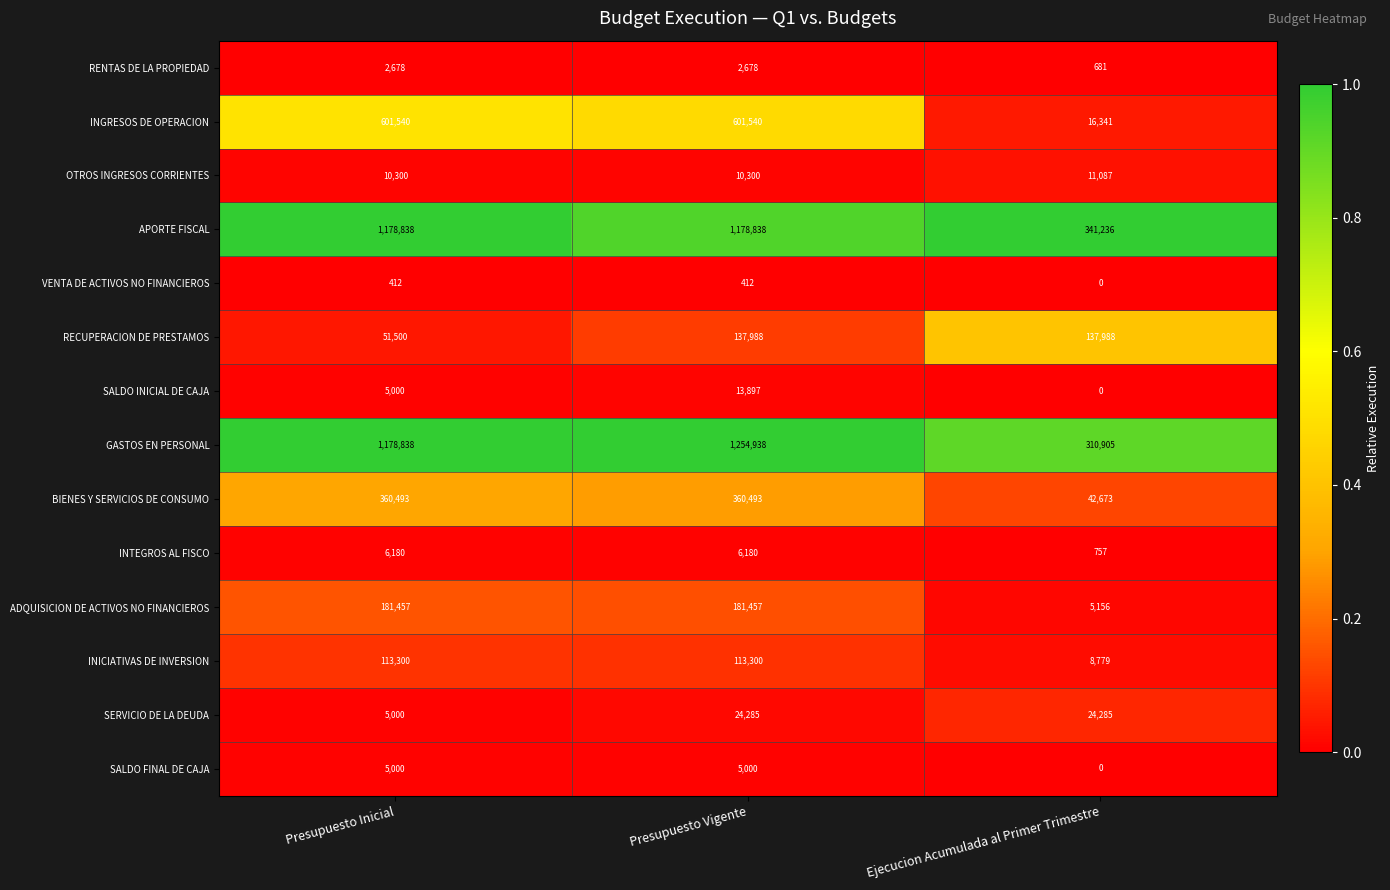

What is the spread (max minus min) of values at Ejecucion Acumulada al Primer Trimestre?

341236